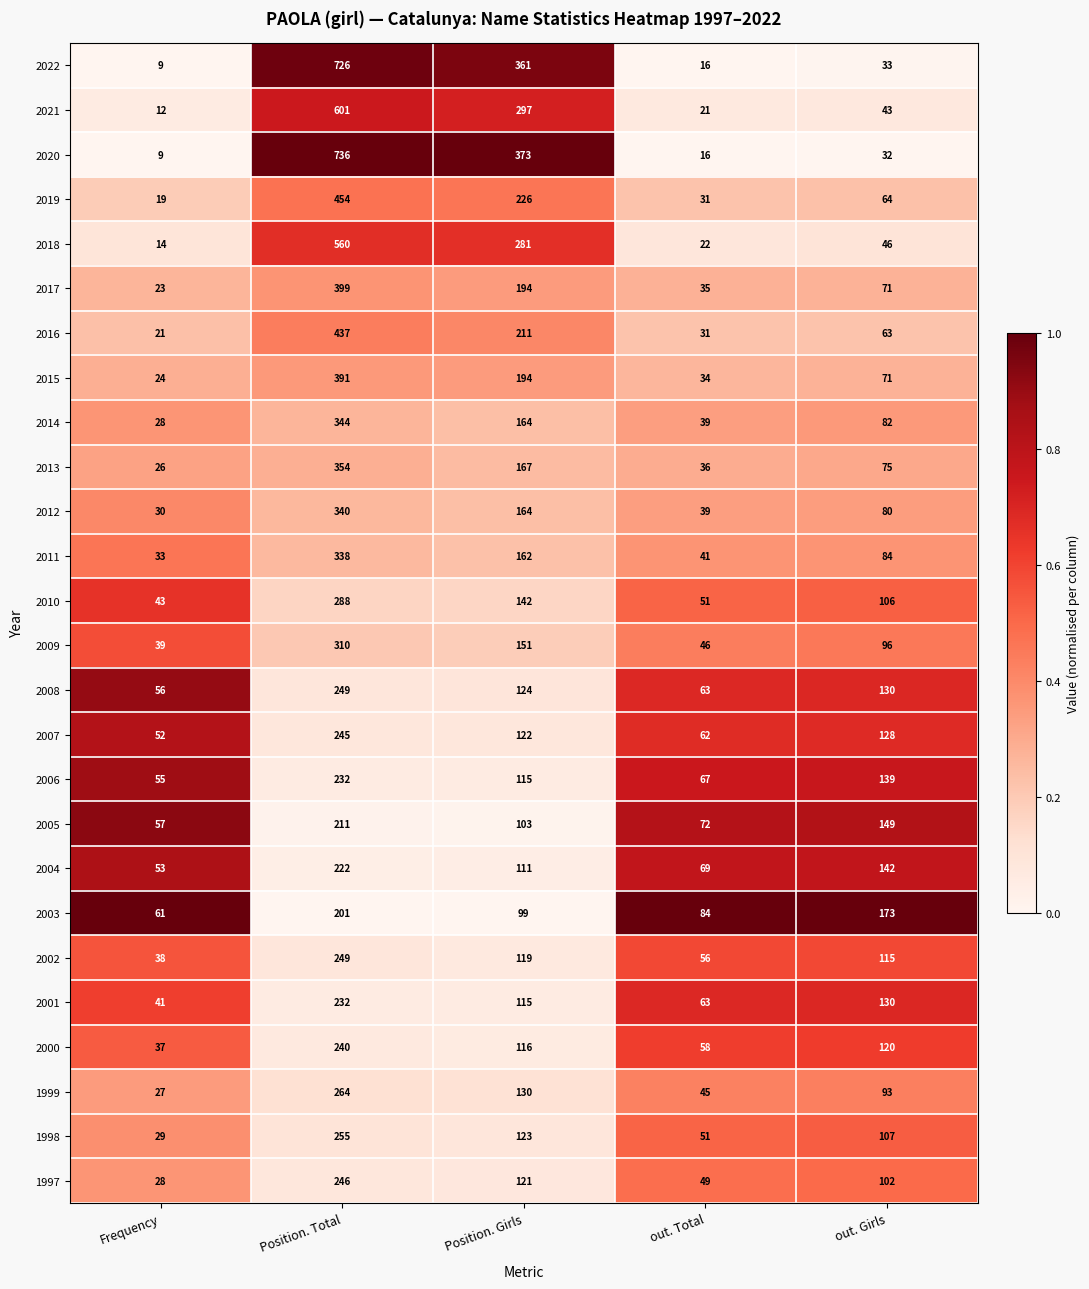

At which label is 2018 closest to 287?

Position. Girls